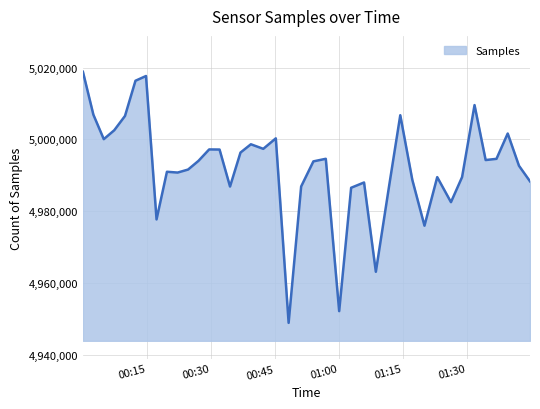

What is the greatest value displayed?

5018863